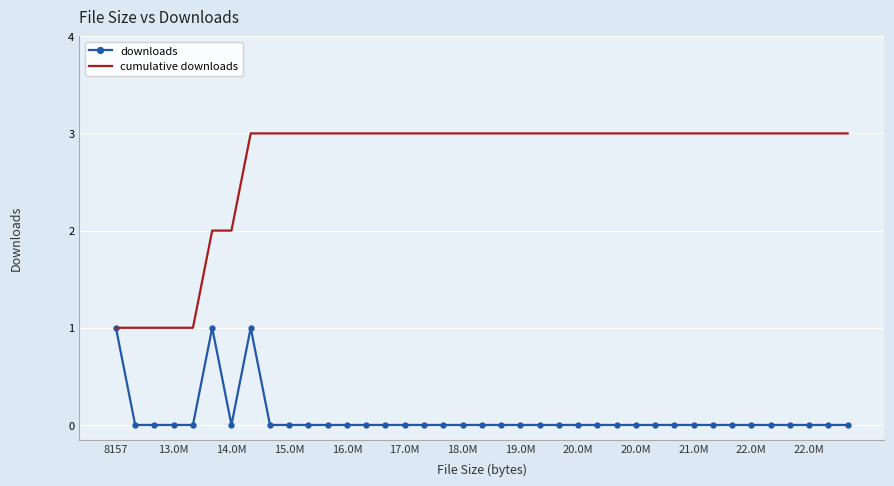

What is the maximum value for cumulative downloads?

3